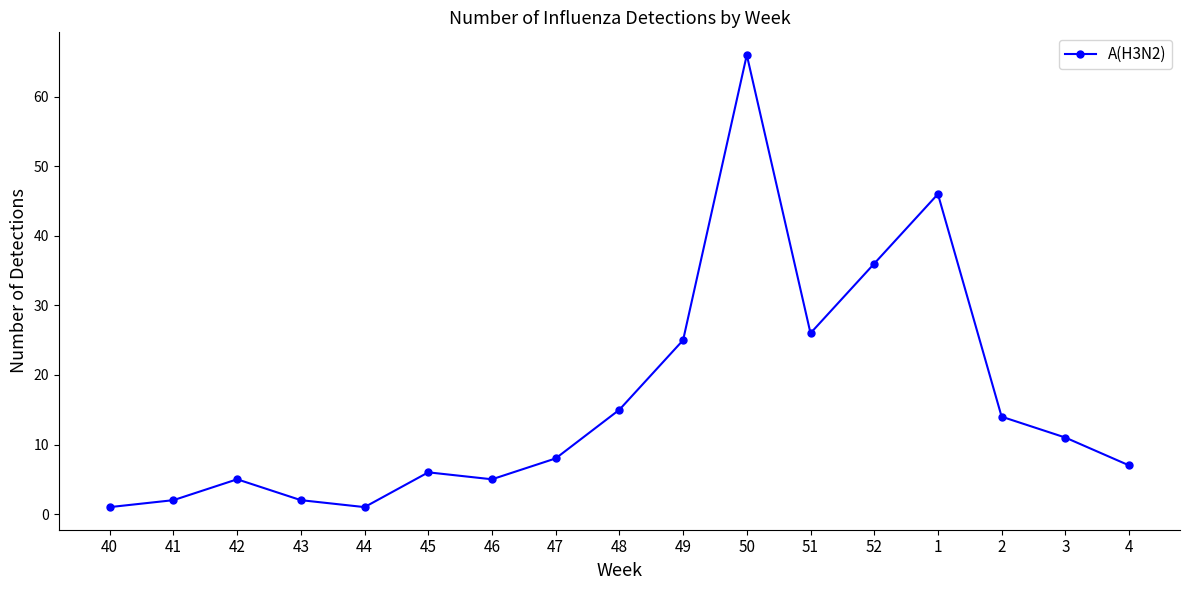

How many lines are shown in the chart?

1